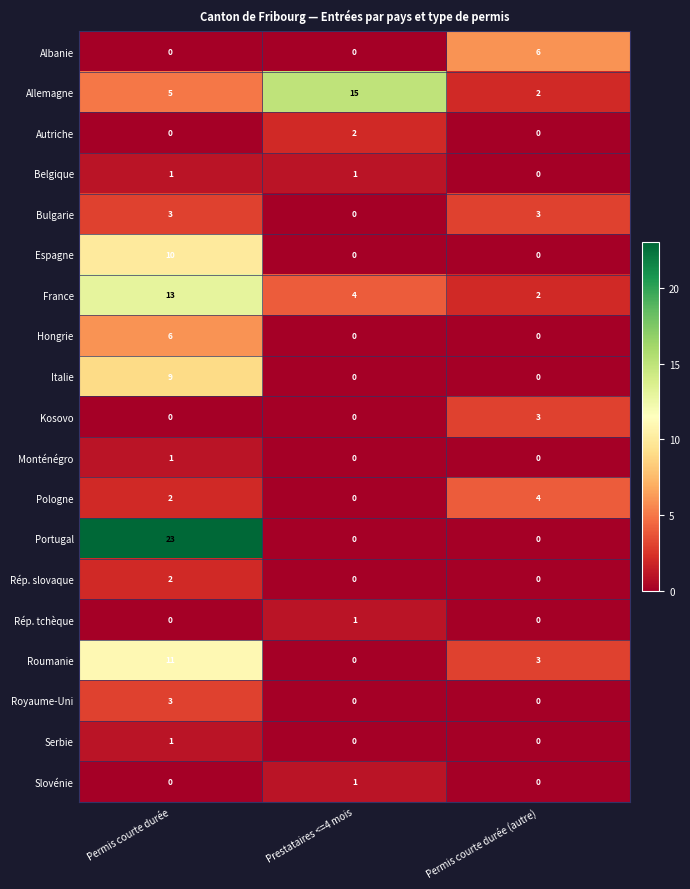

Where is Belgique nearest to the value 0?

Permis courte durée (autre)